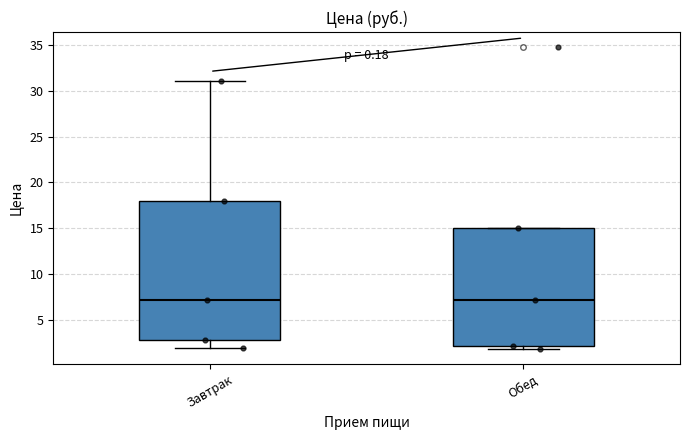

Reading left to right, read every box against the y-axis: the position of its median line, the range the box covers, and the ends of its whiskers. The values are not printed on the chart, so give them approximately, as read against the axis.

Завтрак: median 7, box 3 to 18, whiskers 2 to 31
Обед: median 7, box 2 to 15, whiskers 2 (just below the box's lower edge) to 15